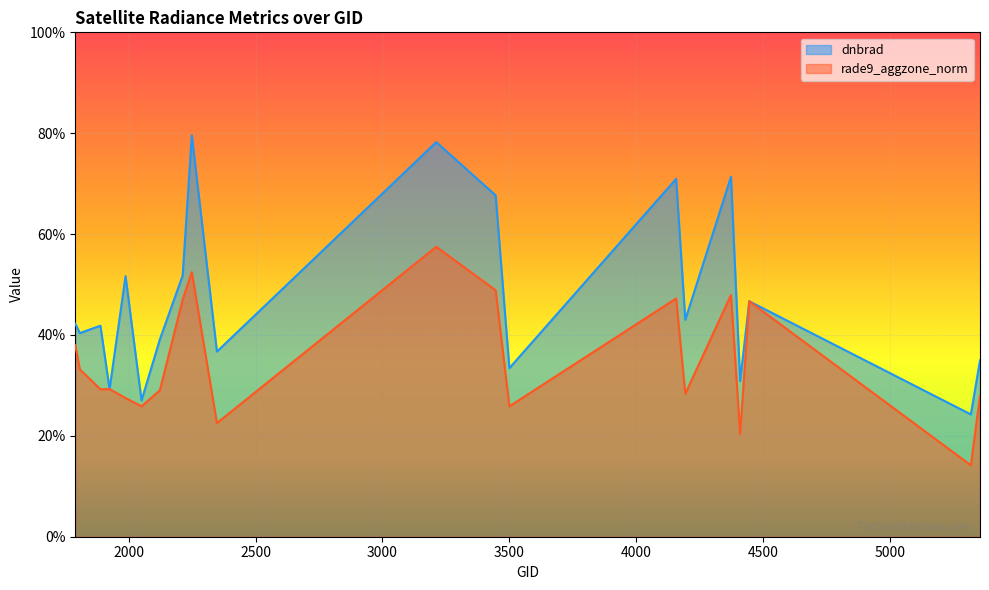

Which has a higher value, 3212 or 3500?

3212